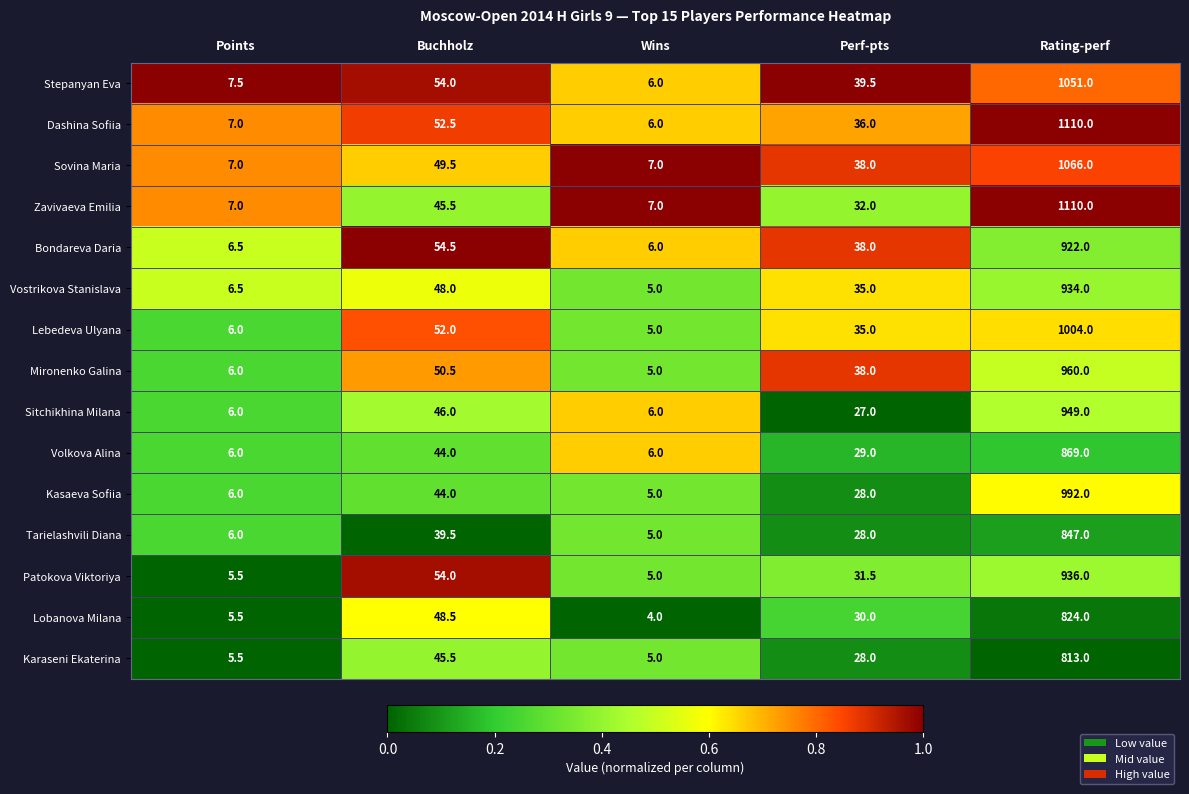

What is the difference between the Bondareva Daria values at Wins and Buchholz?

48.5